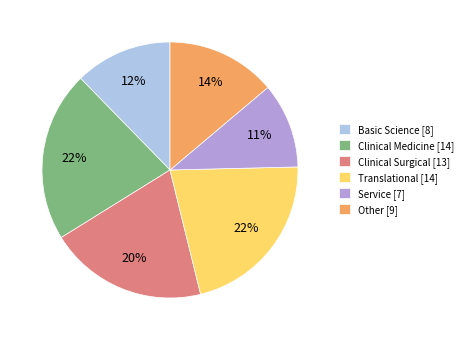

Is it true that Other [9] is 14% of the pie?

True